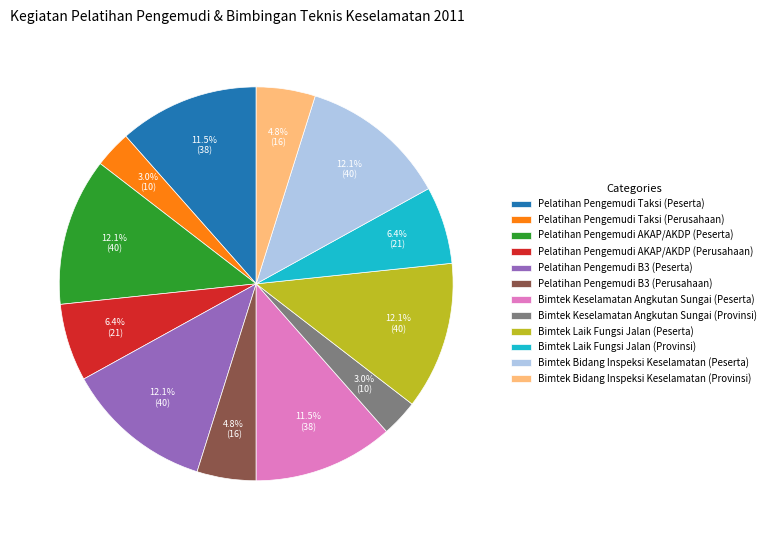

What is the ratio of the value at Pelatihan Pengemudi AKAP/AKDP (Perusahaan) to the value at Bimtek Bidang Inspeksi Keselamatan (Provinsi)?

1.3